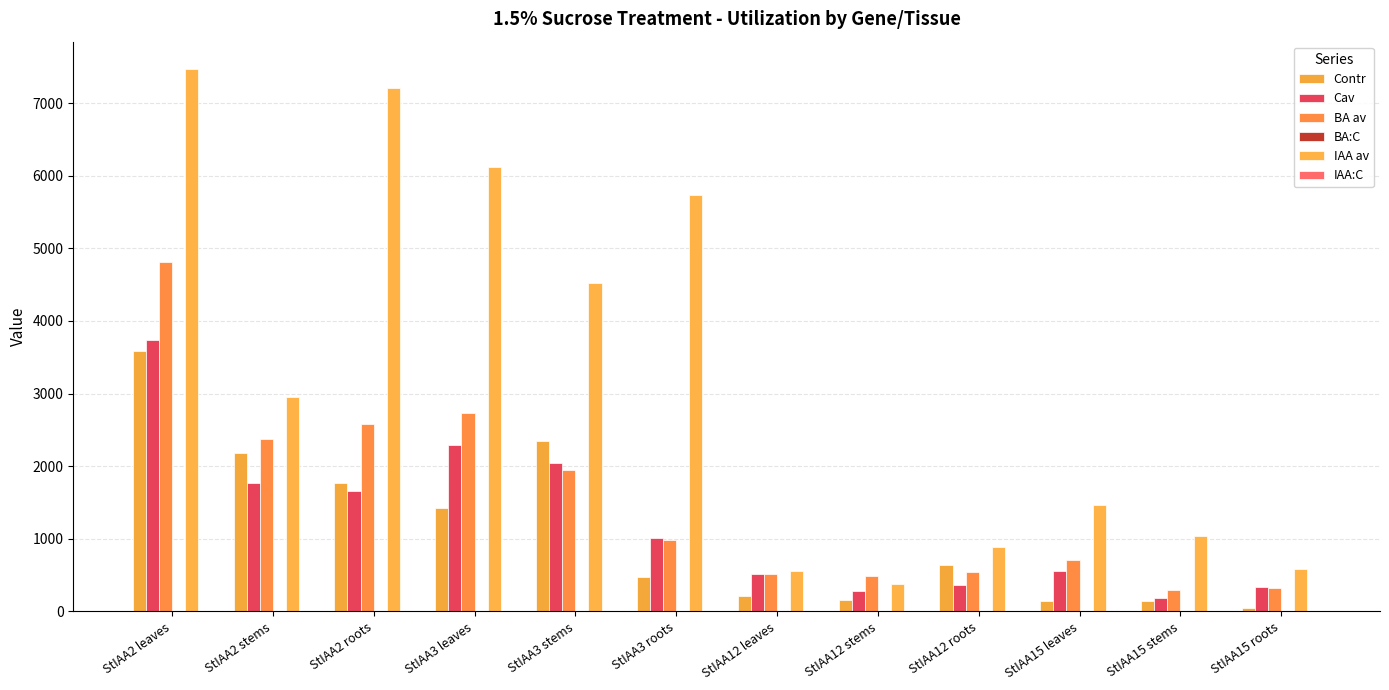

At which category is the sum across all series the highest?

StIAA2 leaves